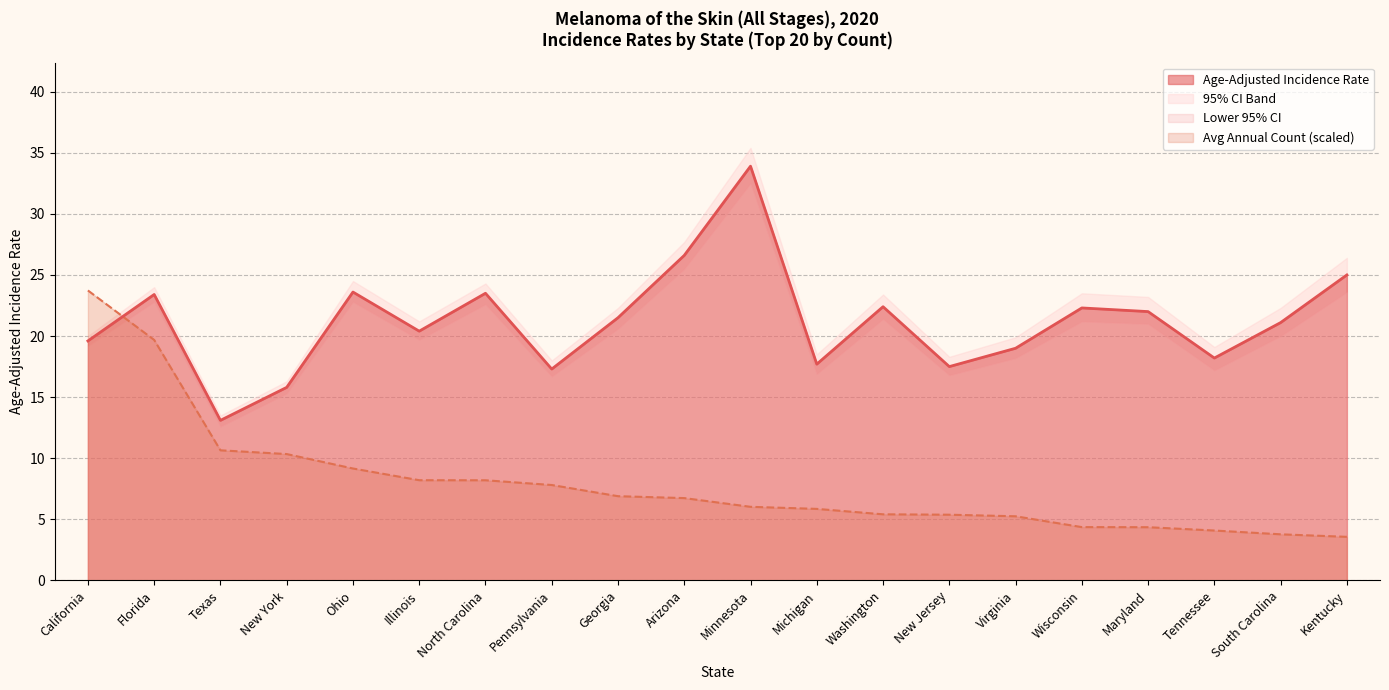

True or false: Age-Adjusted Rate and Average Annual Count intersect in this chart.

True